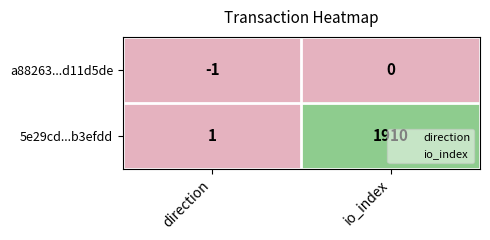

What is the difference between the maximum and minimum values in the 5e29cd...b3efdd series?

1909